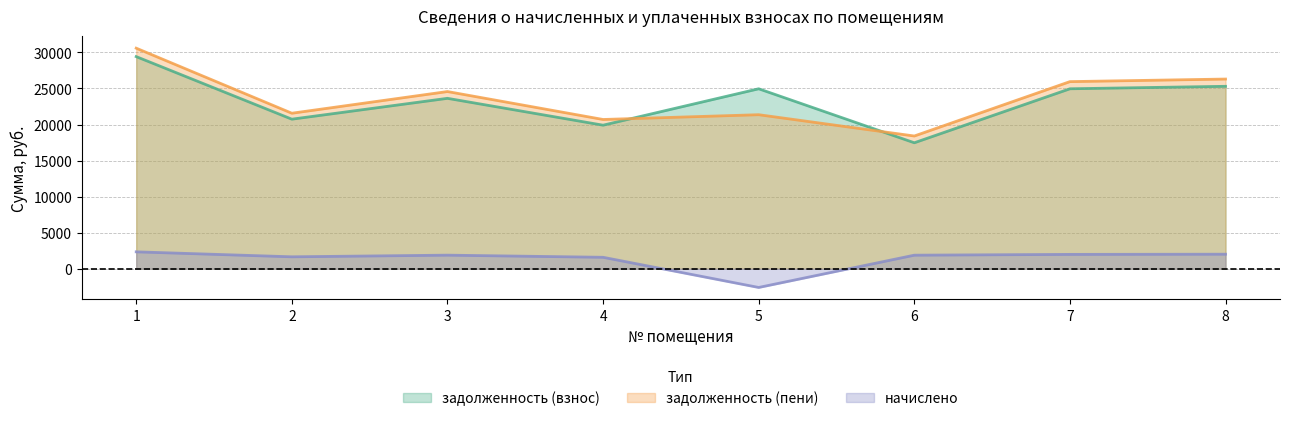

Where is задолженность (пени) nearest to the value 24500?

3